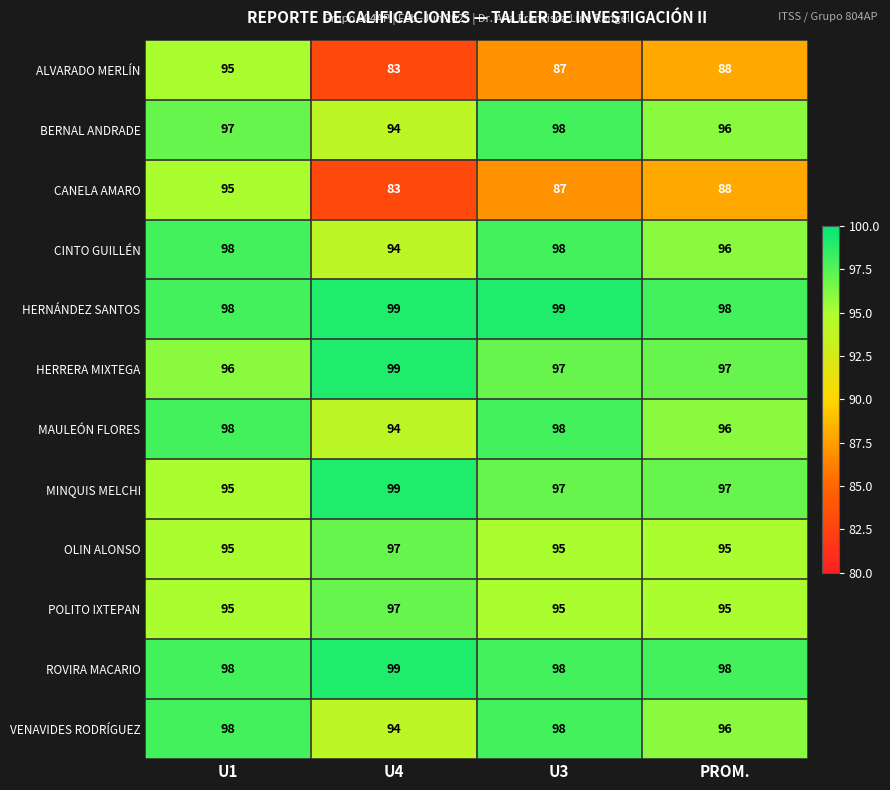

The BERNAL ANDRADE series shows 128 at U3. True or false?

False